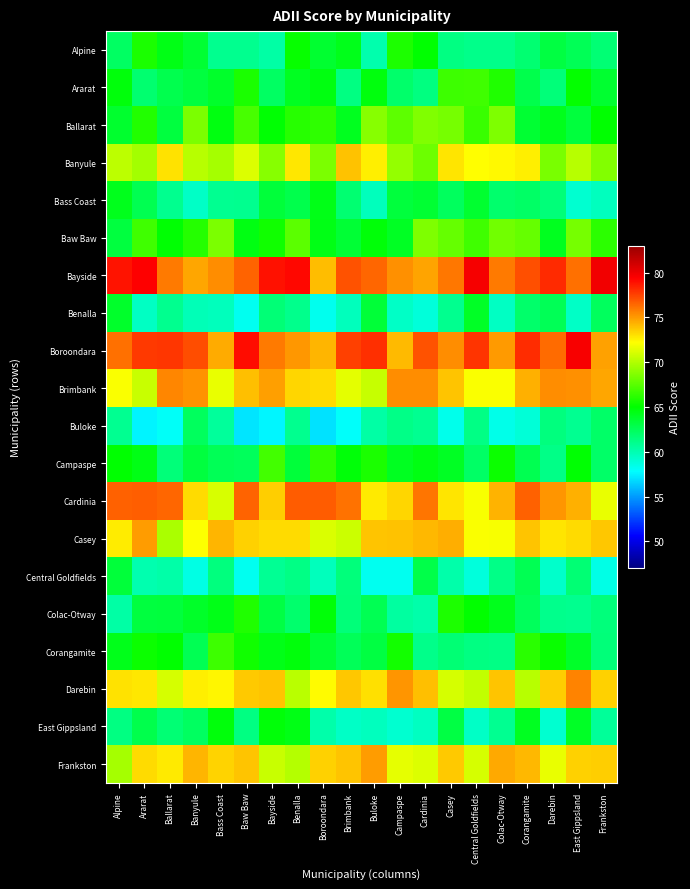

List the series in order of their peak value, highest first.

Bayside, Boroondara, Cardinia, Darebin, Brimbank, Frankston, Casey, Banyule, Ballarat, Baw Baw, Campaspe, Ararat, Corangamite, Colac-Otway, Alpine, East Gippsland, Bass Coast, Benalla, Central Goldfields, Buloke